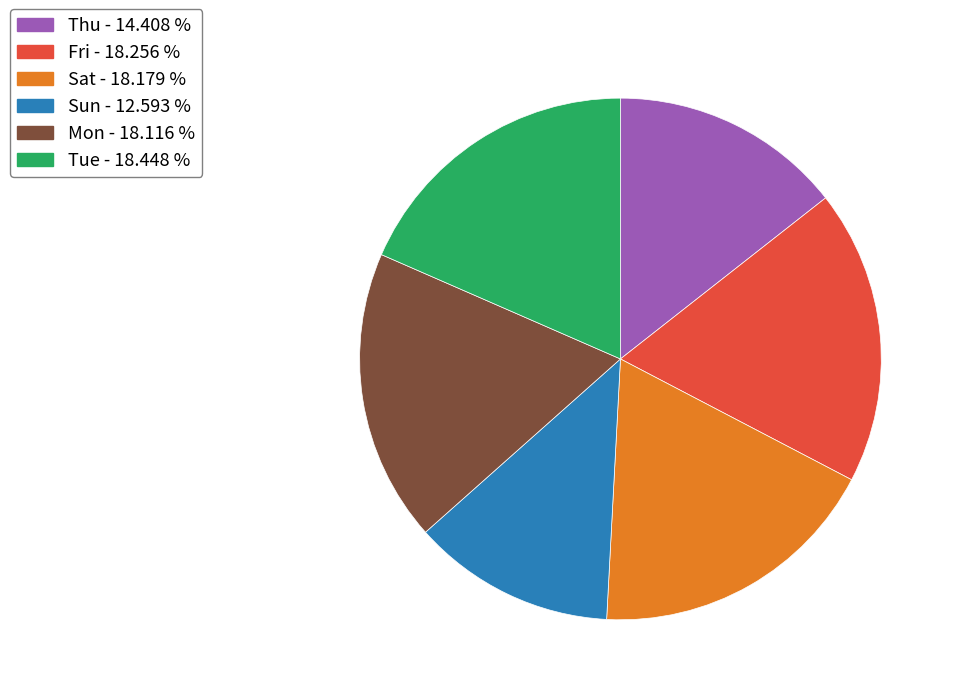

Count the number of slices in the pie.

6